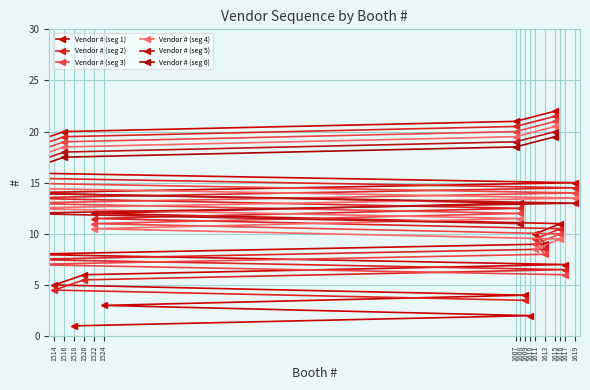

Which category has the highest value across all series?

1615